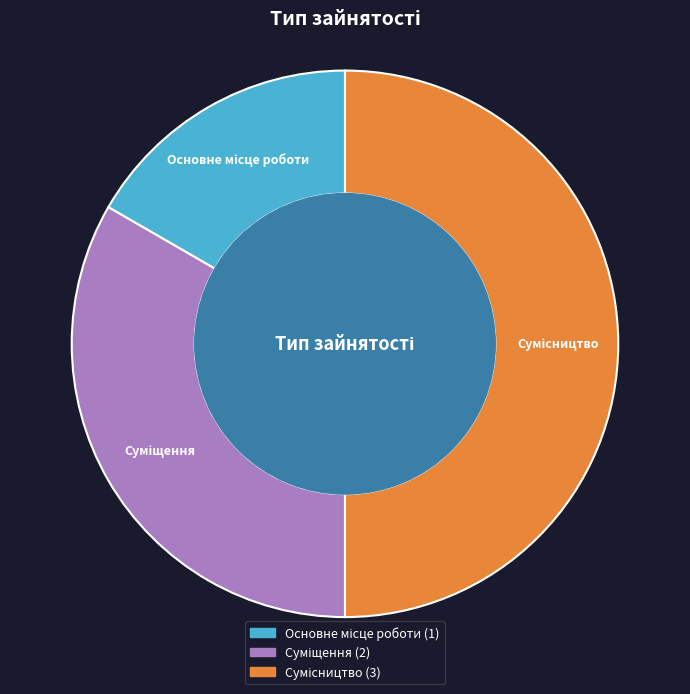

What percentage is the Основне місце роботи slice, to the nearest percent?

17%